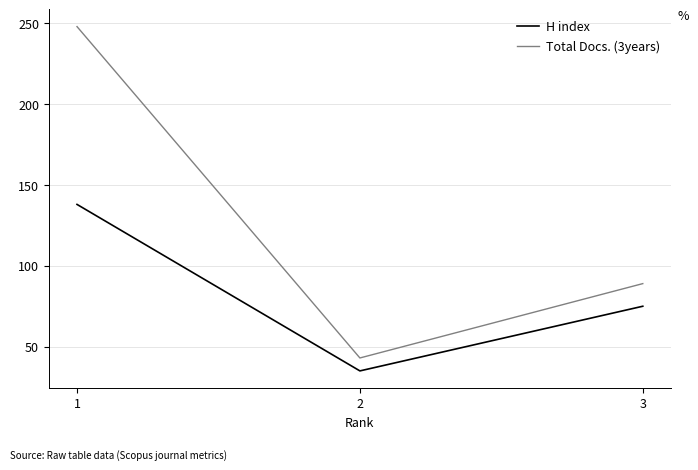

Rank the series at 2 from lowest to highest value.

H index, Total Docs. (3years)